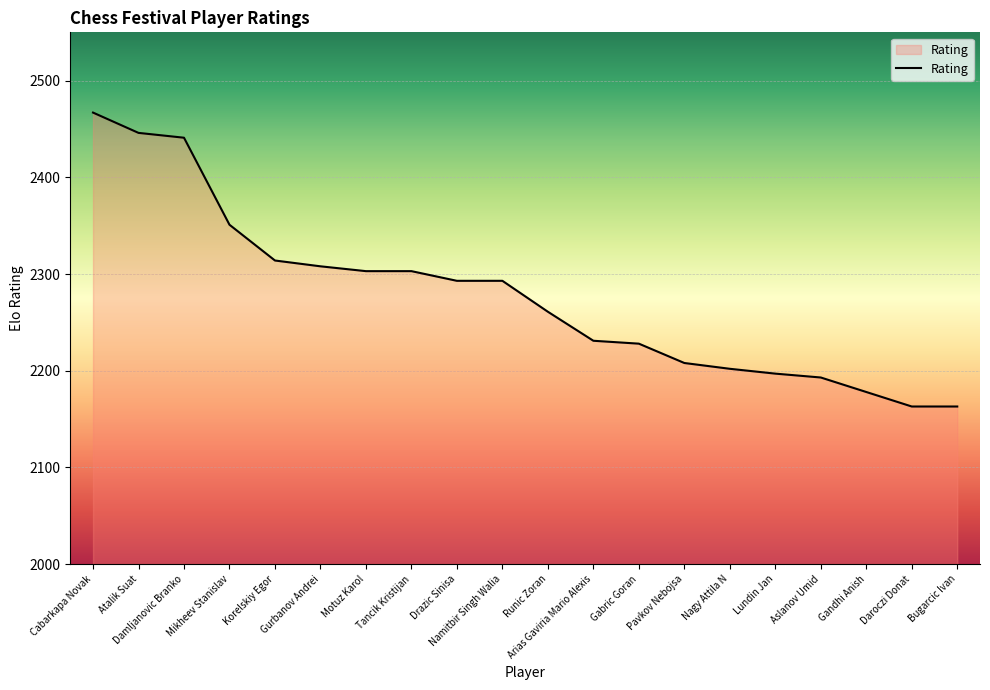

Where is the data nearest to the value 2315?

Korelskiy Egor